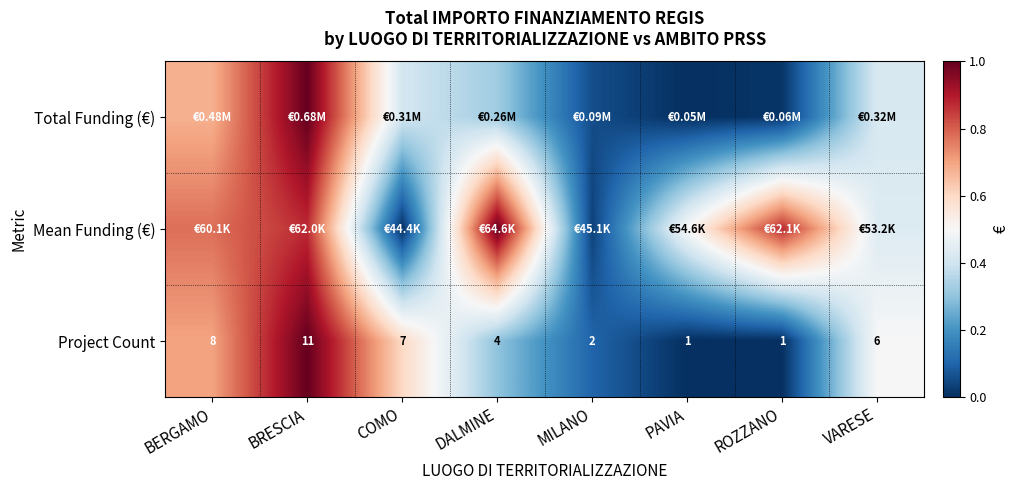

What is the spread (max minus min) of values at MILANO?

0.1